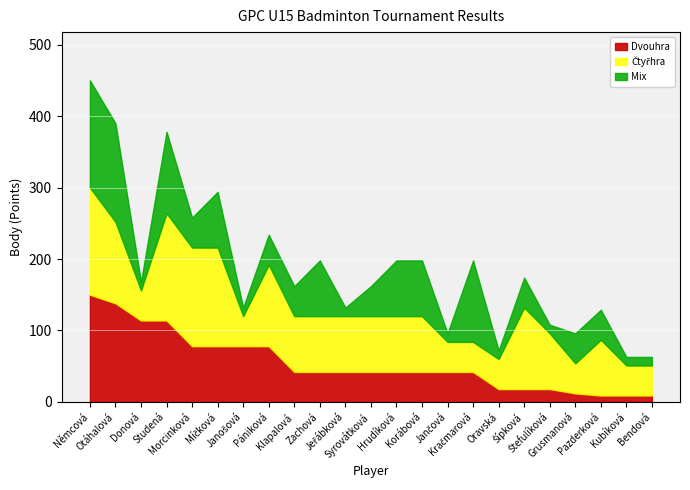

How many values in the Ctyřhra series are below 78?

8